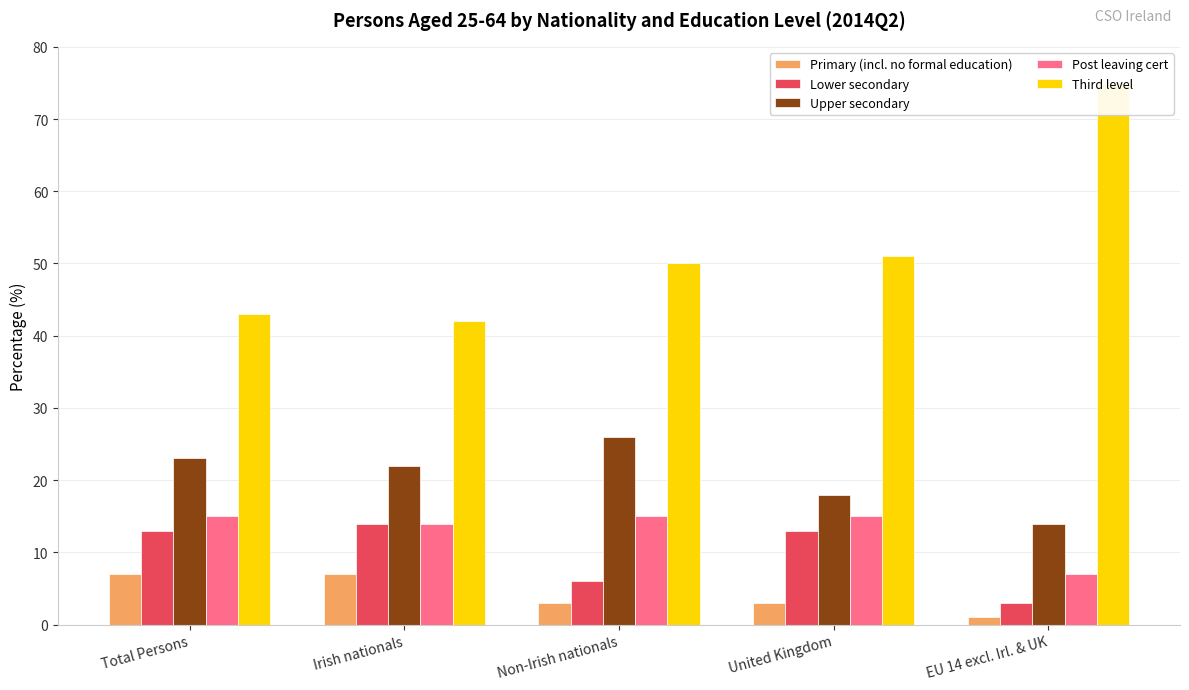

Where does the Primary (incl. no formal education) series first go above 3?

Total Persons